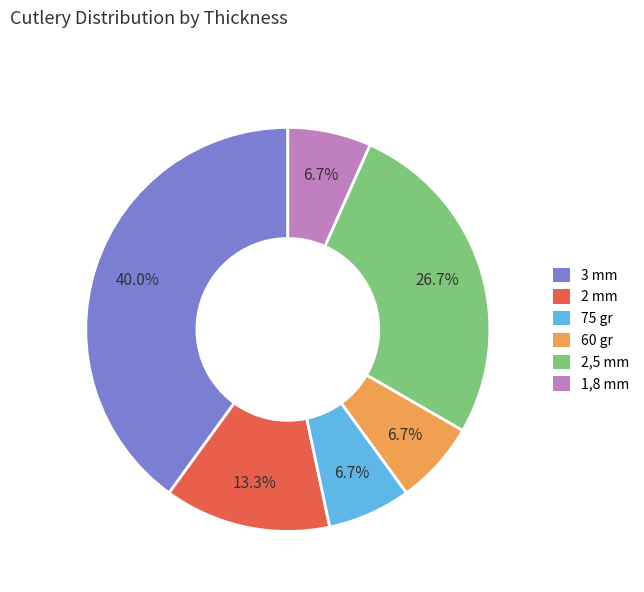

Does any single category account for the majority?

No